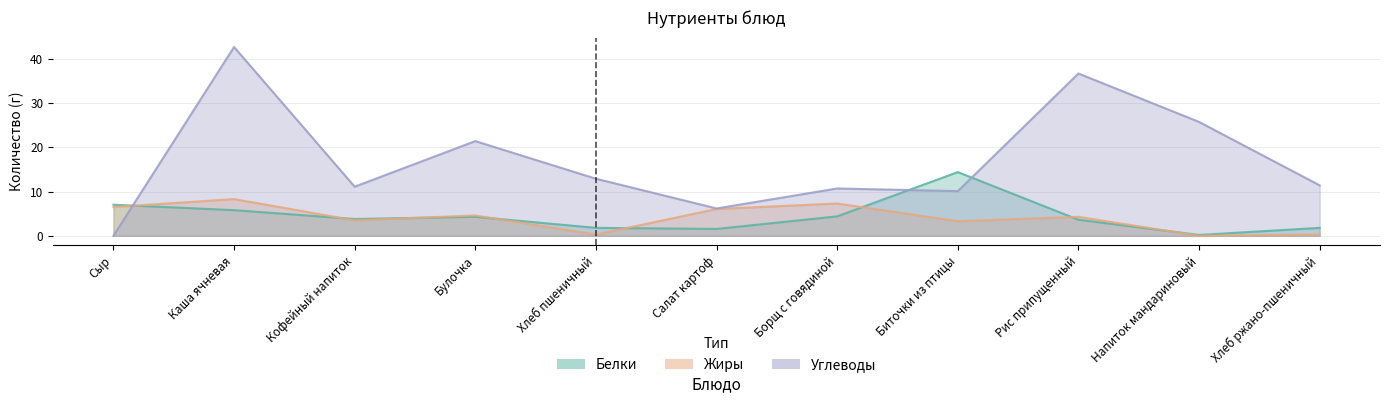

The Углеводы series shows 15.7 at Хлеб ржано-пшеничный. True or false?

False